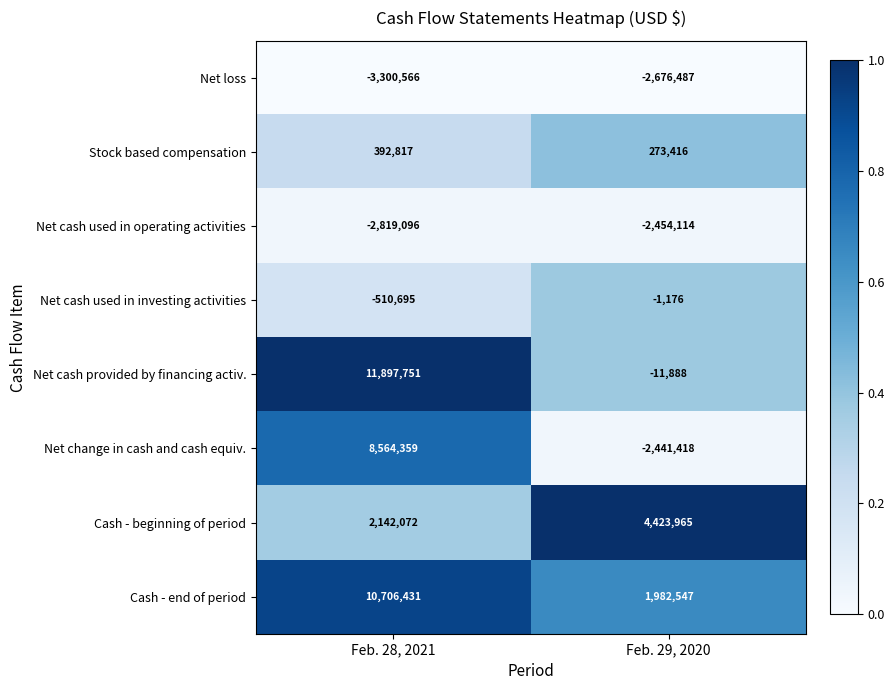

How many values in Net cash provided by financing activ. are below zero?

1